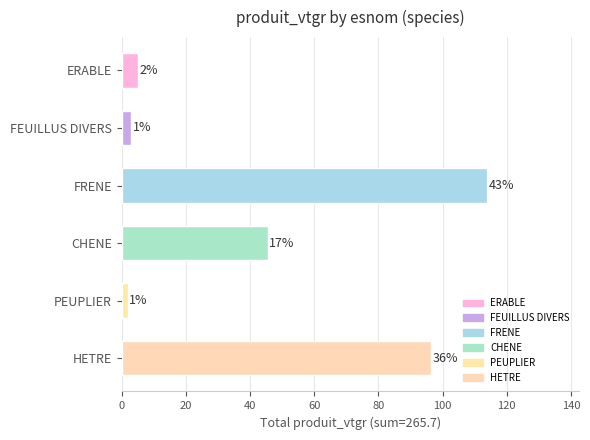

How many bars are there in total?

6